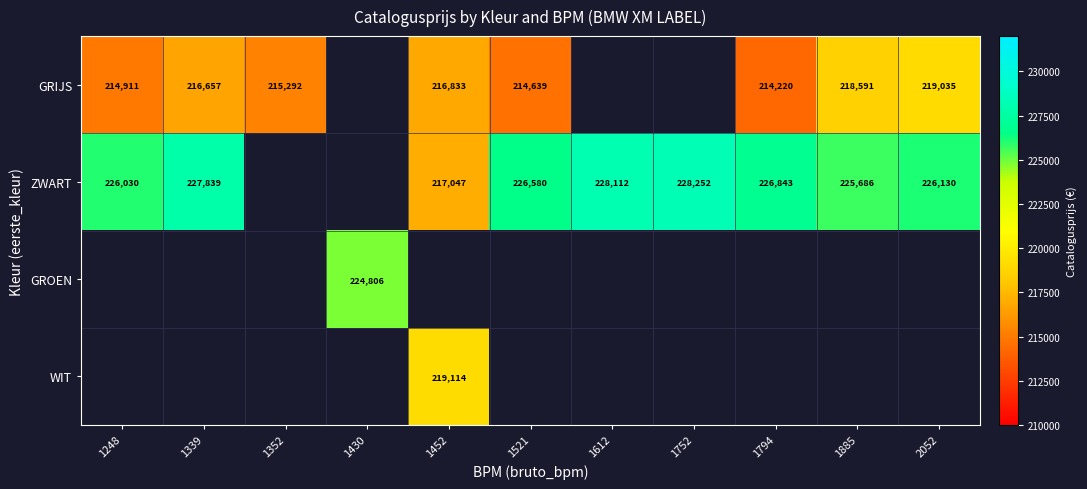

Which label corresponds to the smallest value in the chart?

1794